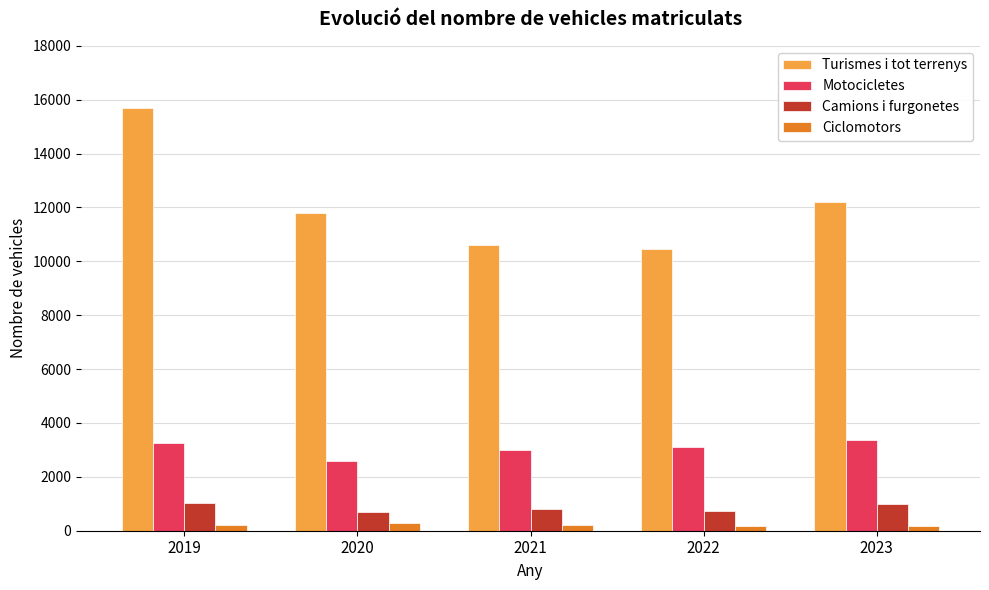

What value does the Motocicletes series have at 2023, to the nearest 50?

3400